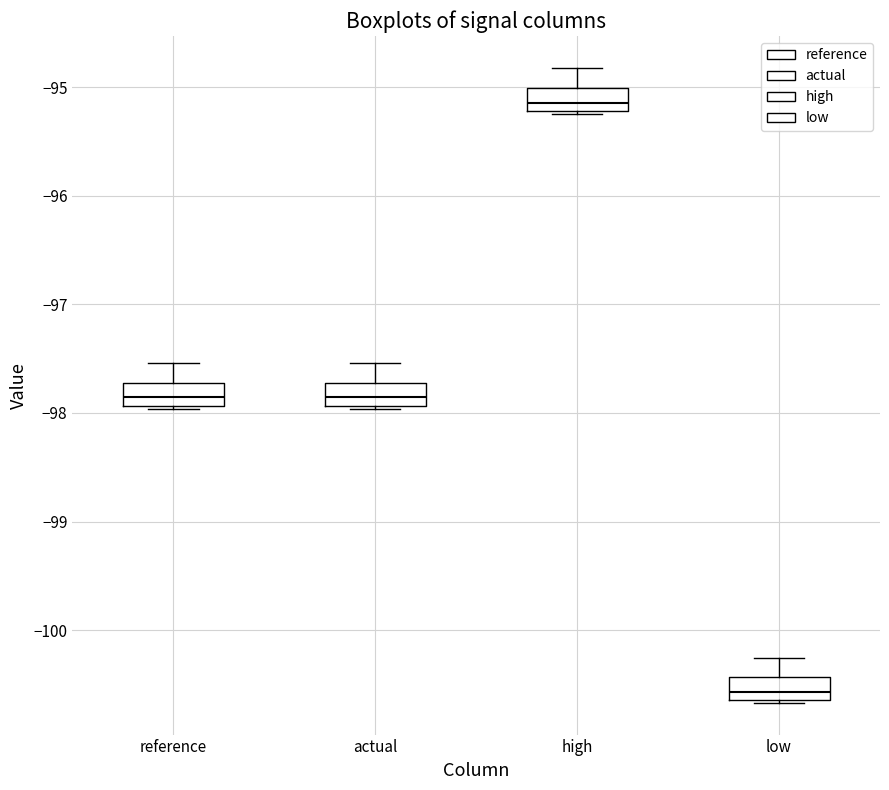

Reading left to right, read every box against the y-axis: the position of its median line, the range the box covers, and the ends of its whiskers. The values are not printed on the chart, so give them approximately, as read against the axis.

reference: median -97.9 (inside the box), box -97.9 to -97.7, whiskers -98.0 to -97.5
actual: median -97.9 (inside the box), box -97.9 to -97.7, whiskers -98.0 to -97.5
high: median -95.1, box -95.2 to -95.0, whiskers -95.2 to -94.8
low: median -100.6 (inside the box), box -100.6 to -100.4, whiskers -100.7 to -100.3